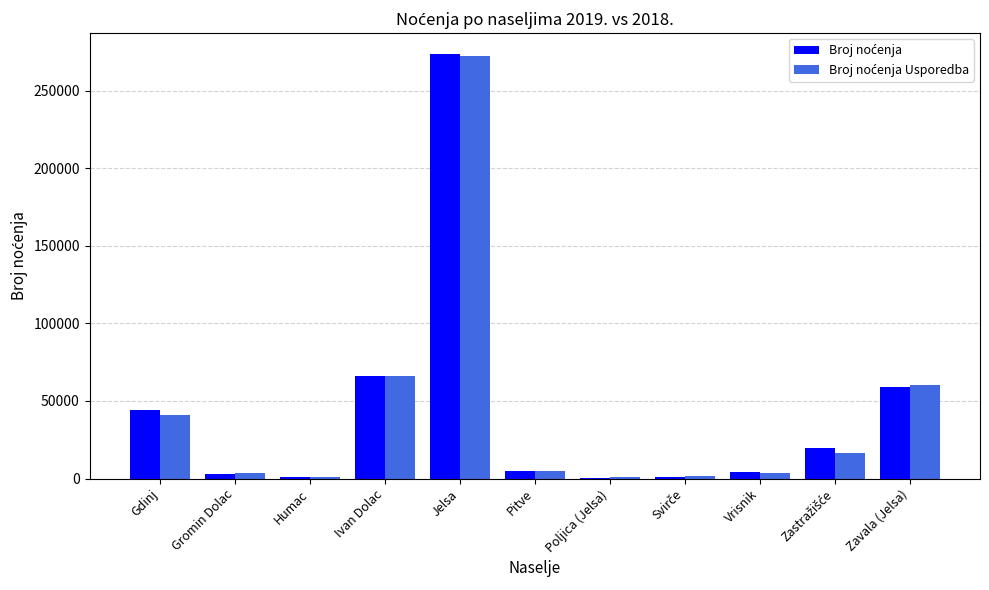

What is the maximum value shown in the chart?

273386